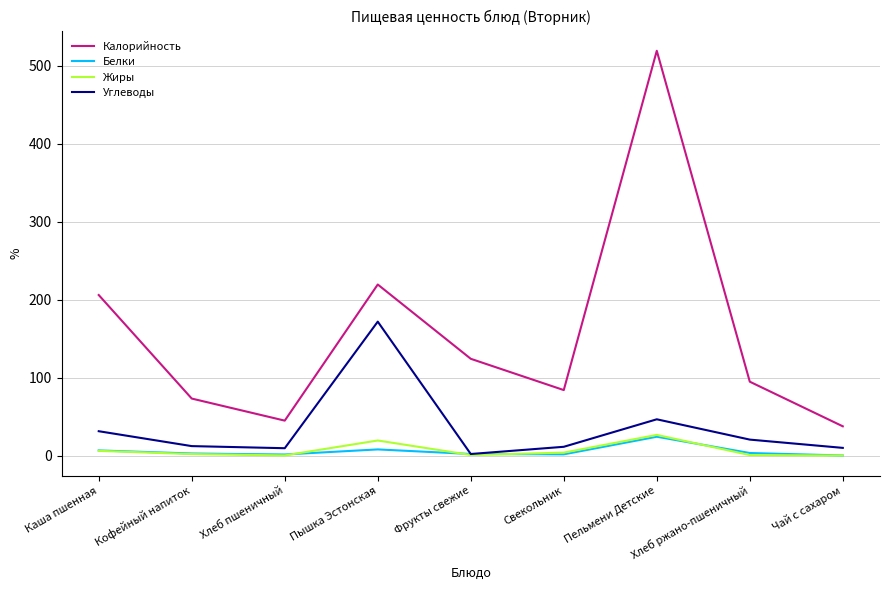

At which label does Углеводы first exceed 12?

Каша пшенная